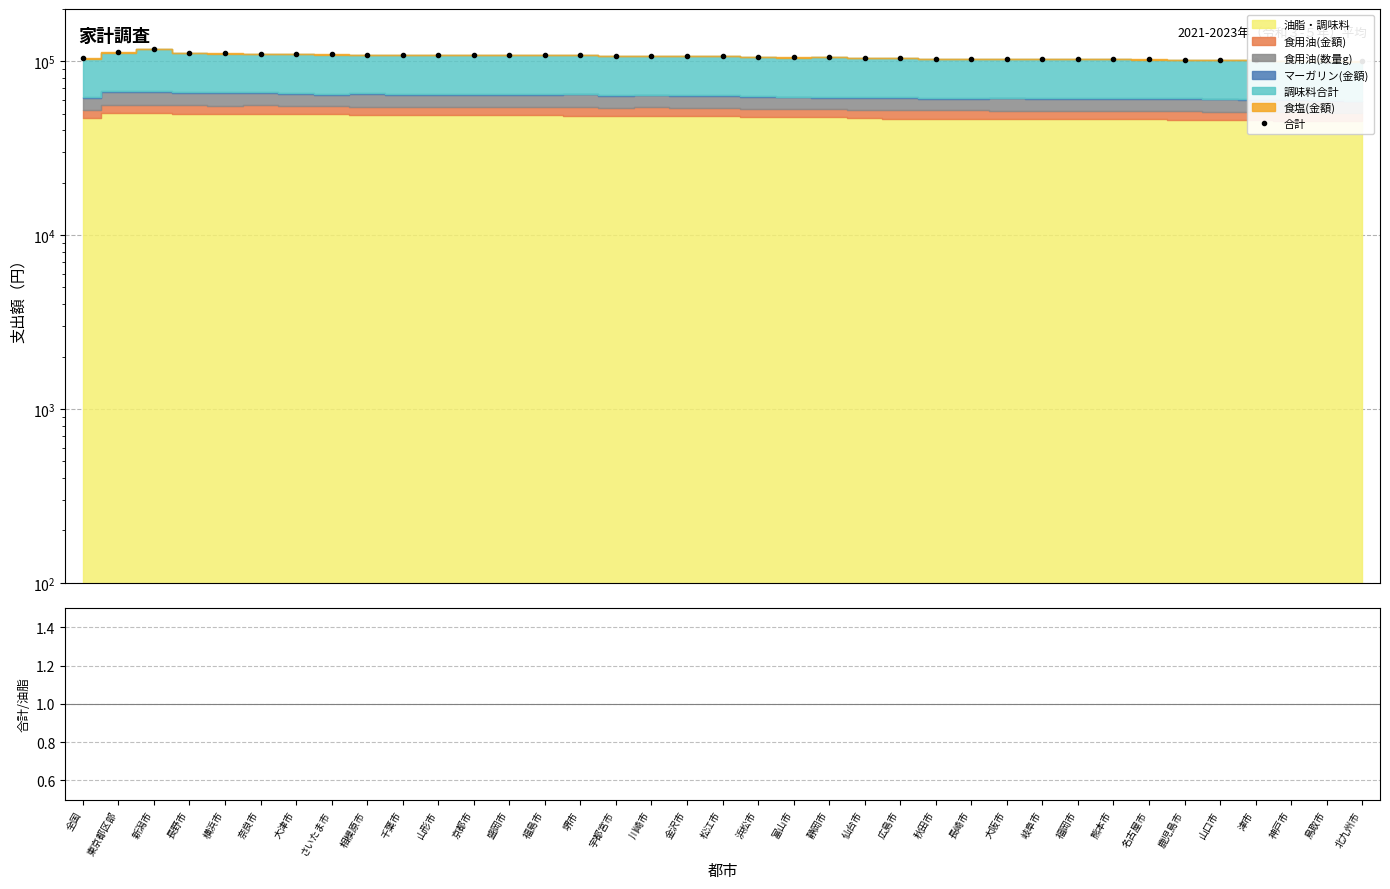

How many interior local valleys does the 合計 series have?

6